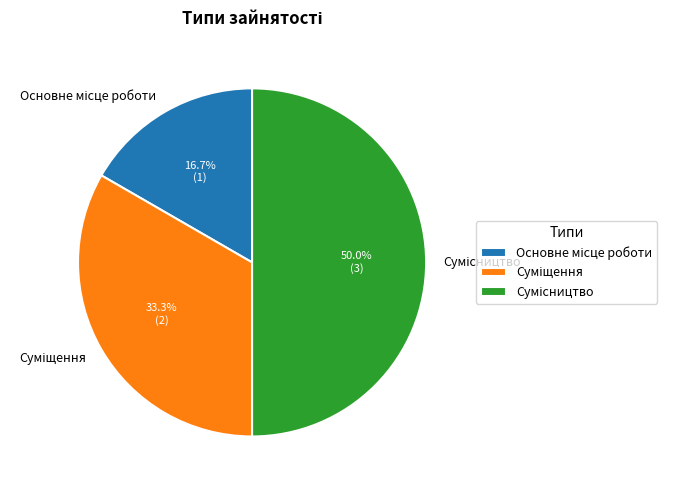

Which slice is the largest?

Сумісництво